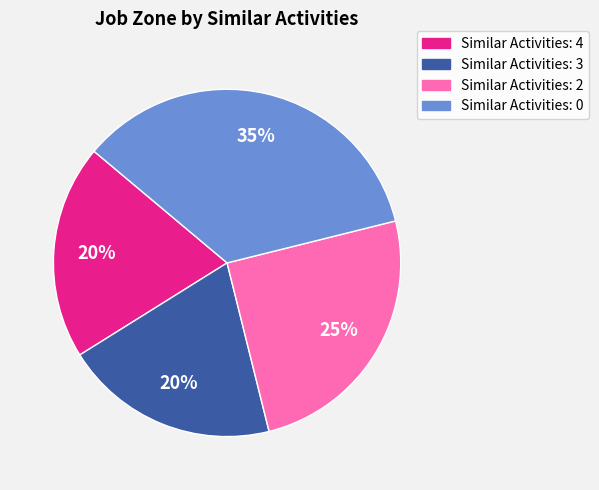

Is there a majority slice in this chart?

No